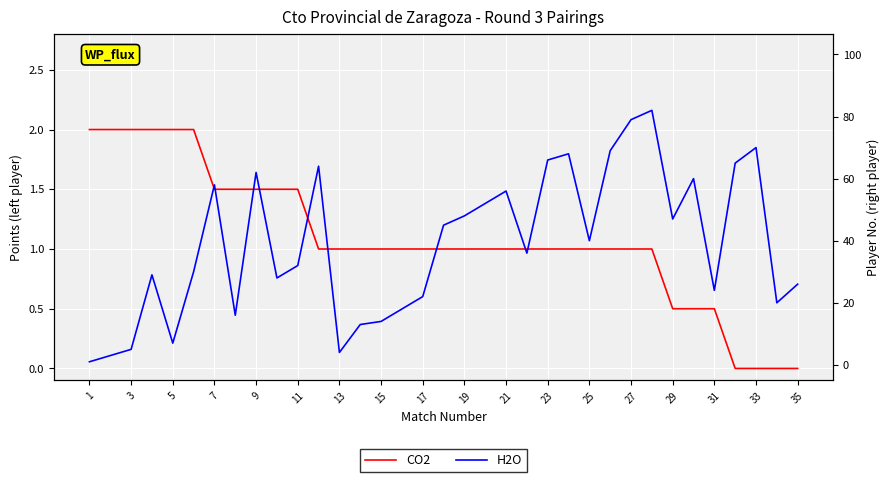

Is the value of H2O at 23 greater than the value of CO2 at 22?

Yes